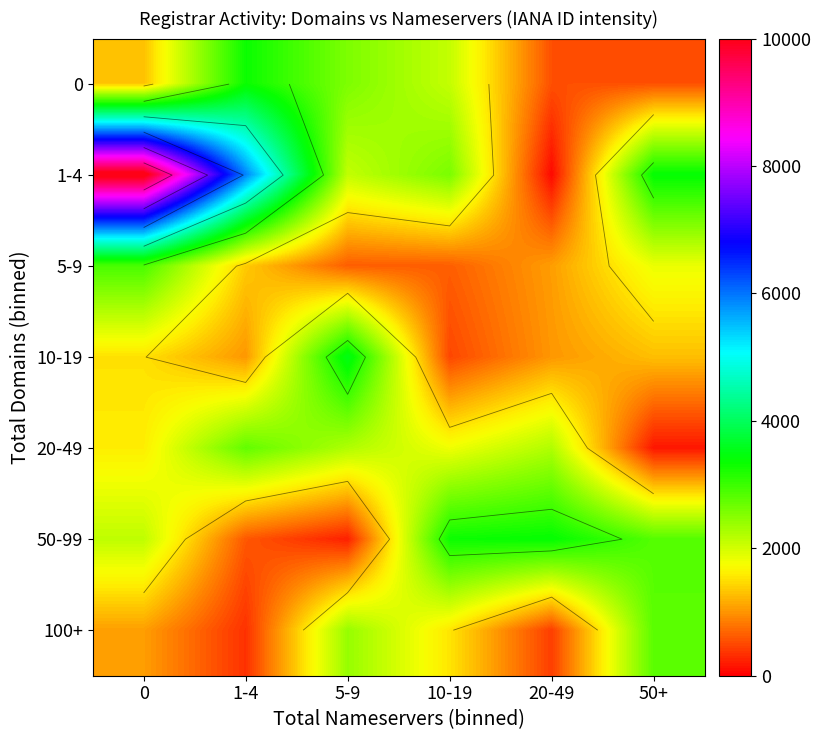

At 5-9, list the series in order from smallest to largest.

50-99, 5-9, 1-4, 20-49, 100+, 0, 10-19